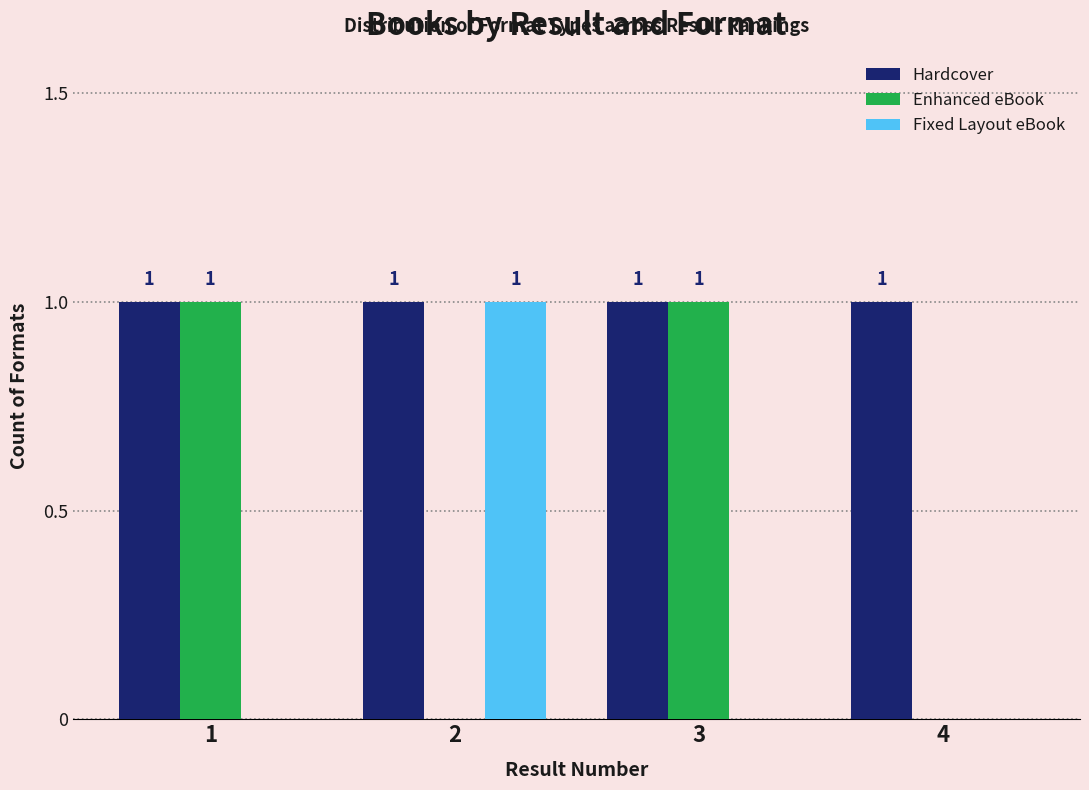

Which series has the largest total across all categories?

Hardcover